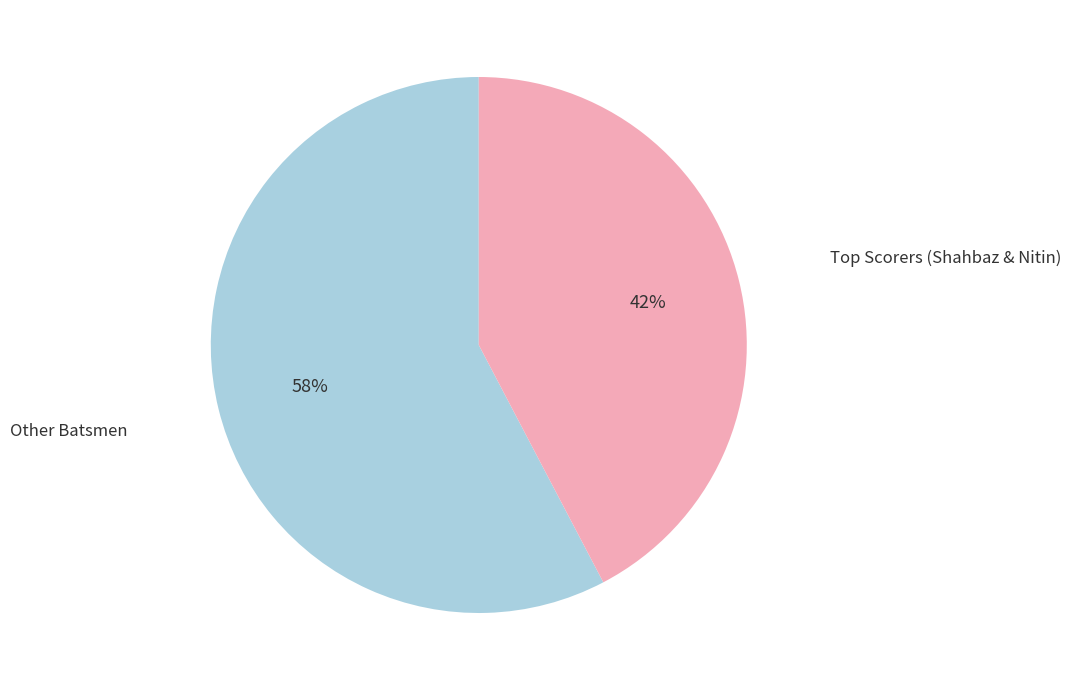

How many segments does this pie chart have?

2